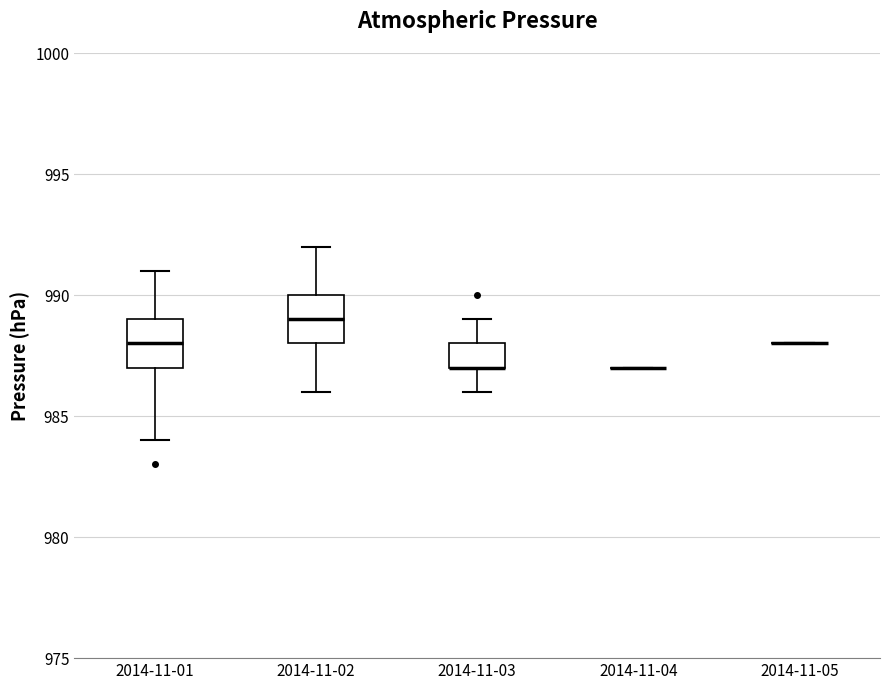

Reading left to right, transcribe this box plot: for each box, give where its median line is, the range the box spans, and where its two whiskers end, as read against the y-axis. The values are not printed on the chart, so give them approximately, as read against the axis.

2014-11-01: median 988, box 987 to 989, whiskers 984 to 991
2014-11-02: median 989, box 988 to 990, whiskers 986 to 992
2014-11-03: median 987 (drawn on the box's lower edge), box 987 to 988, whiskers 986 to 989
2014-11-04: box collapsed to a line at 987, whiskers 987 to 987
2014-11-05: box collapsed to a line at 988, whiskers 988 to 988